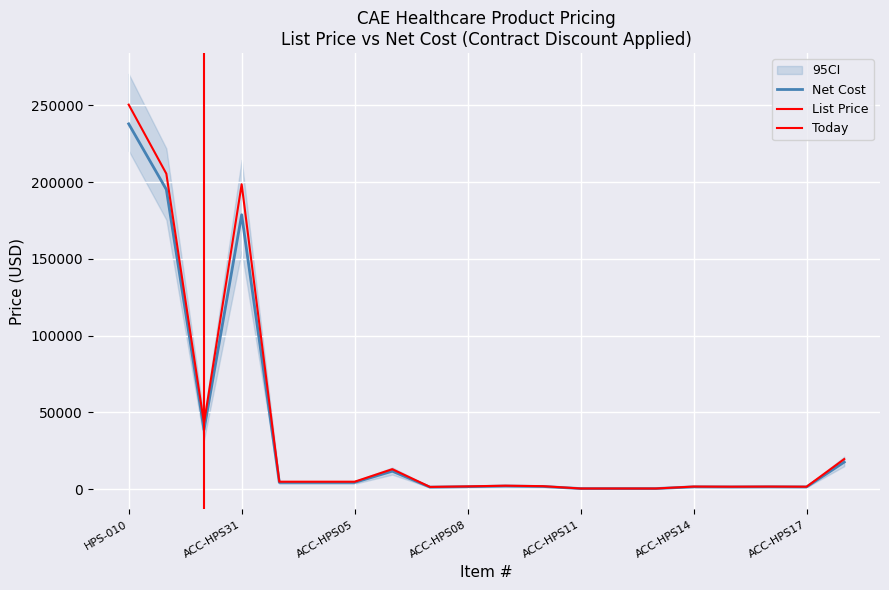

What is the value of the List Price point at the 12th from the left?

1959.0